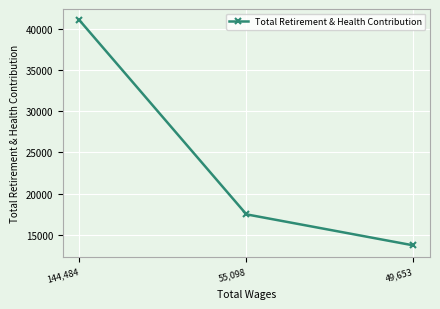

At which label does the data first exceed 17474?

144,484